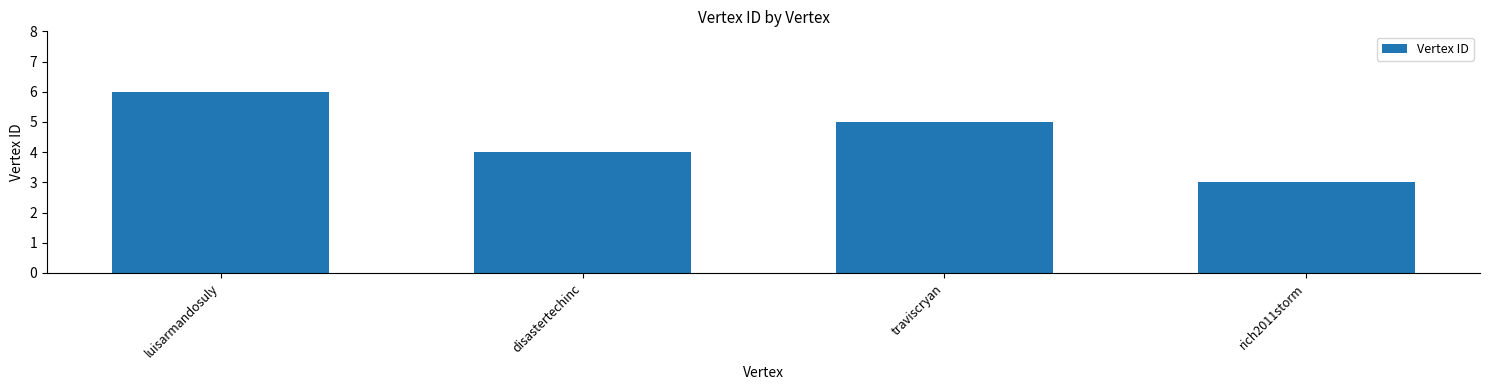

Does the chart contain any negative values?

No